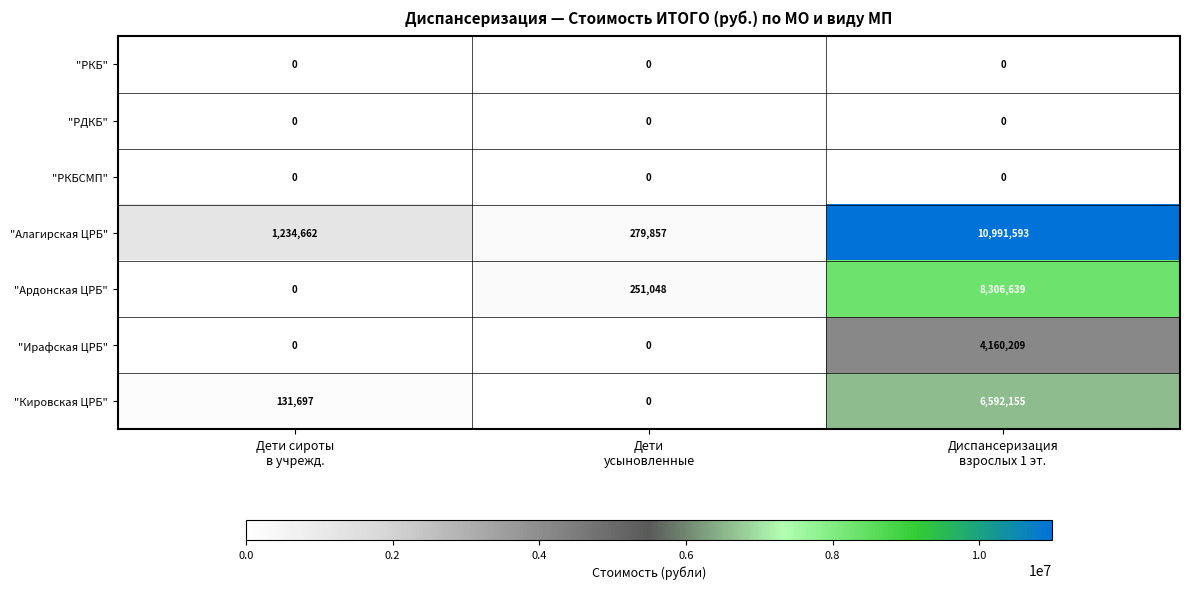

What is the sum of all "Ардонская ЦРБ" values?

8557687